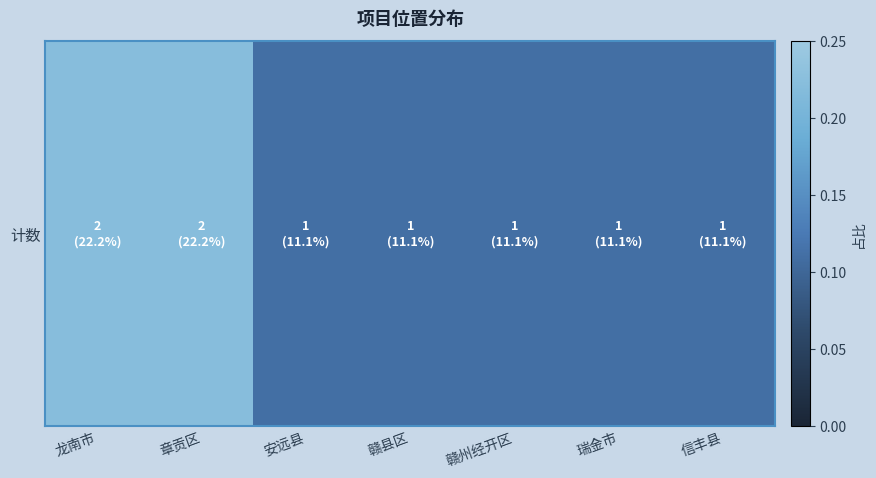

Is it true that the value at 安远县 is 0.1?

False